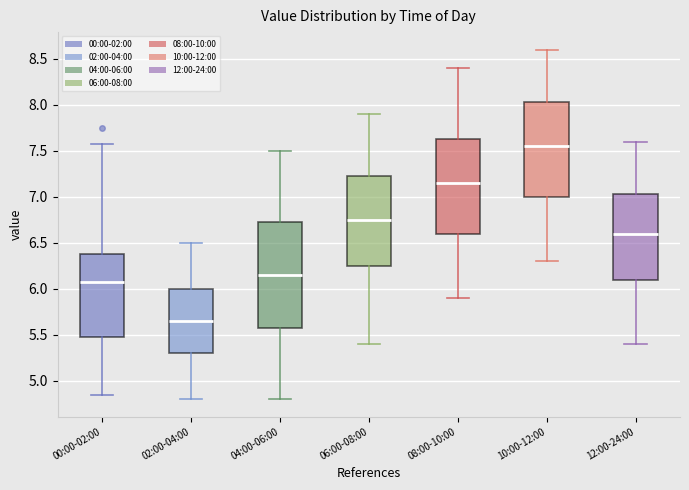

Which box is the tallest, from its lower edge to its upper edge?

04:00-06:00